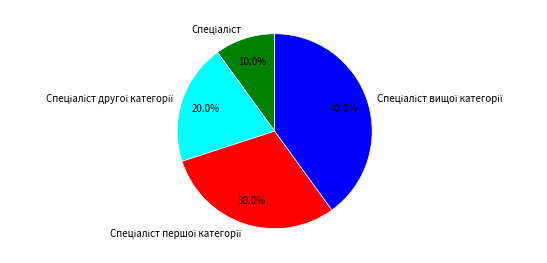

Does any single category account for the majority?

No